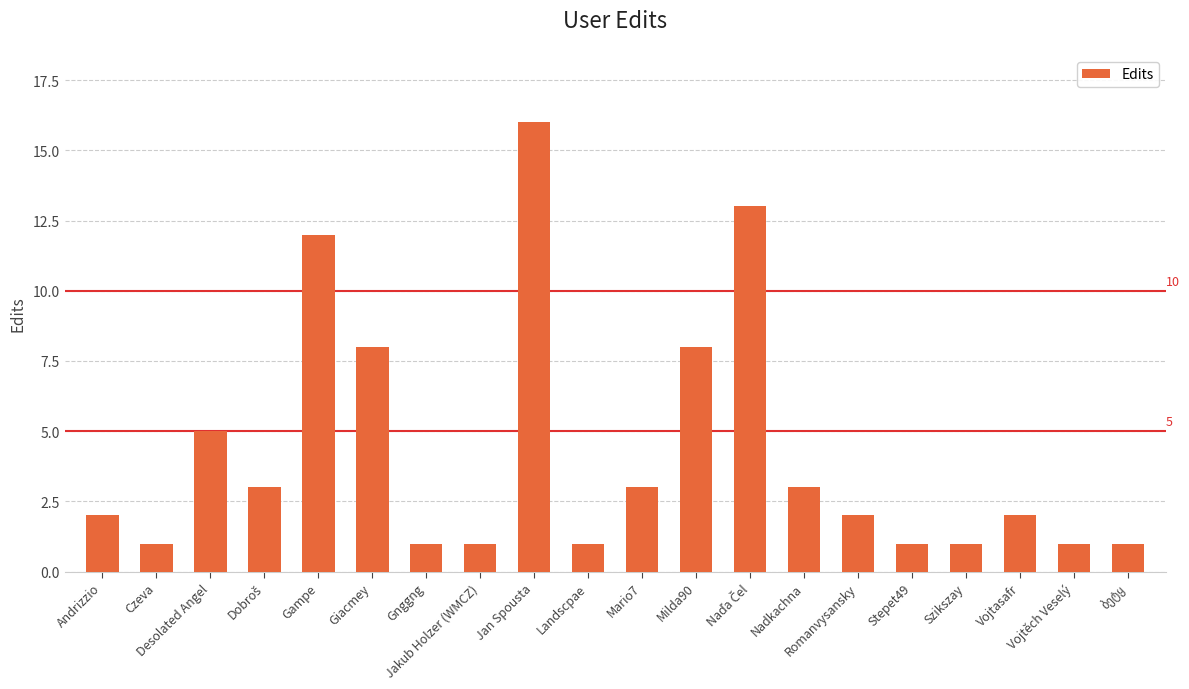

What is the change in value from Stepet49 to Vojtasafr?

+1